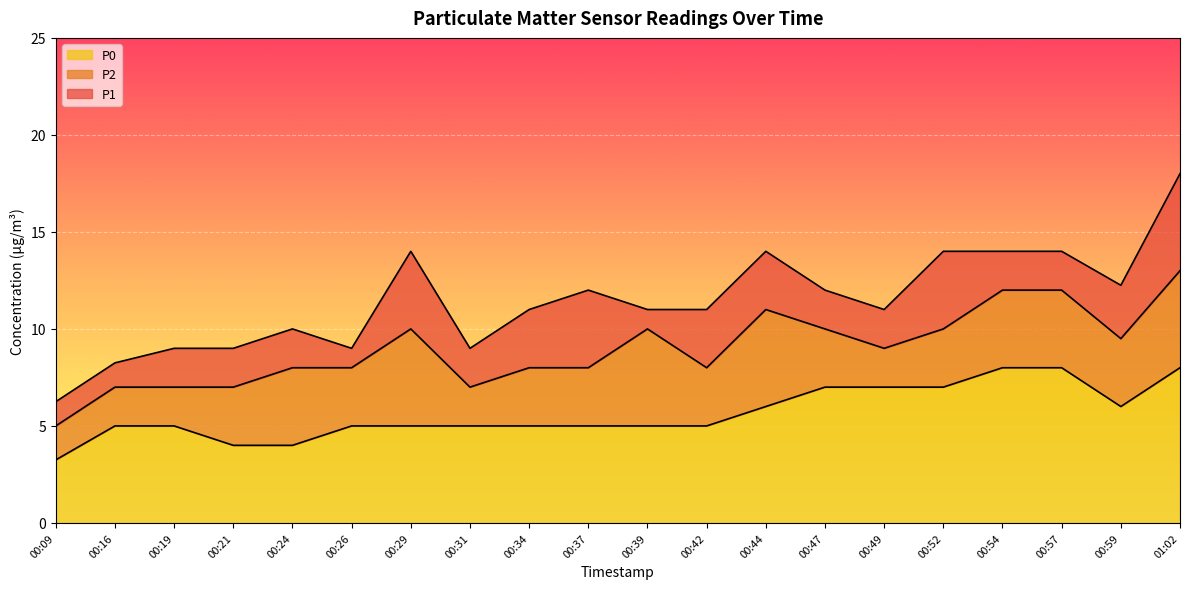

What are all the series names shown in the legend?

P0, P2, P1